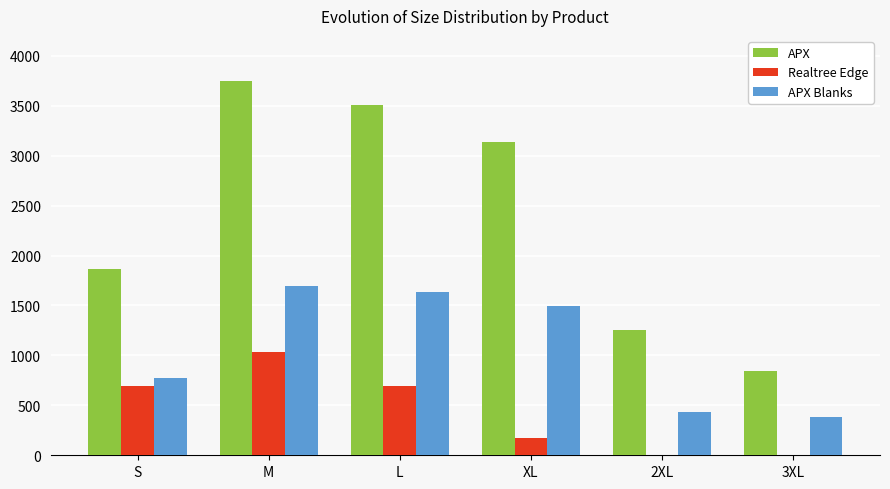

At which label is APX closest to 2292?

S